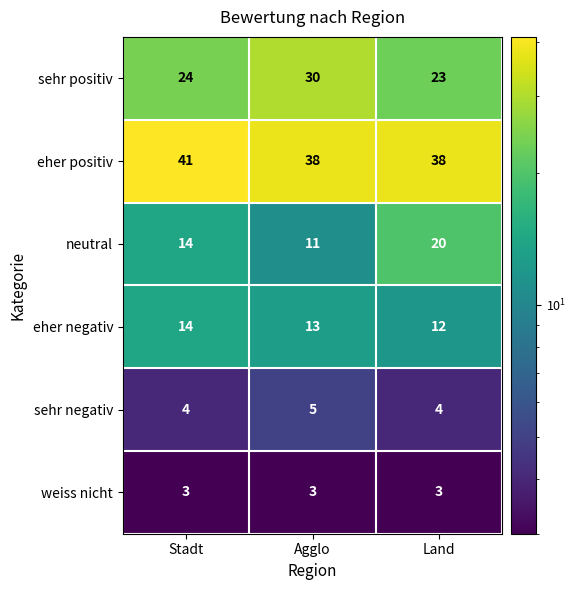

Count the eher negativ values in the range 12 to 14.

3